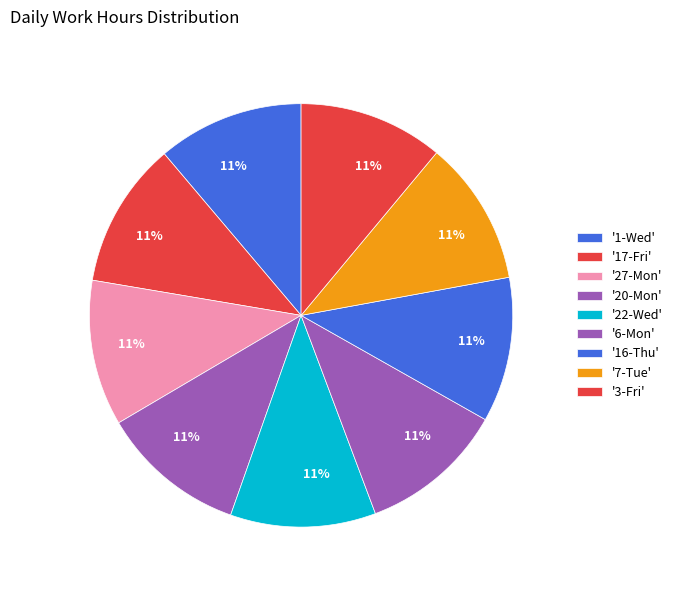

Count the number of slices in the pie.

9